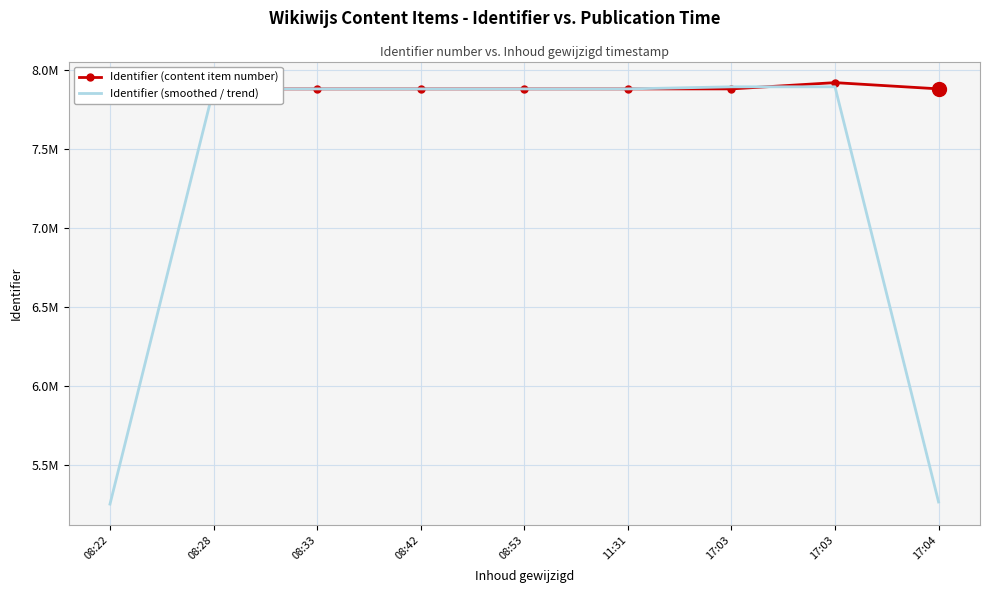

Reading right to left, transcribe all the data shown in this chart.

Identifier (content item number): 7880671.0	7920105.0	7880417.0	7880291.0	7880396.0	7880307.0	7880294.0	7880420.0	7880373.0
Identifier (smoothed / trend): 5266925.3	7893731.0	7893604.3	7880368.0	7880331.3	7880332.3	7880340.3	7880362.3	5253597.7